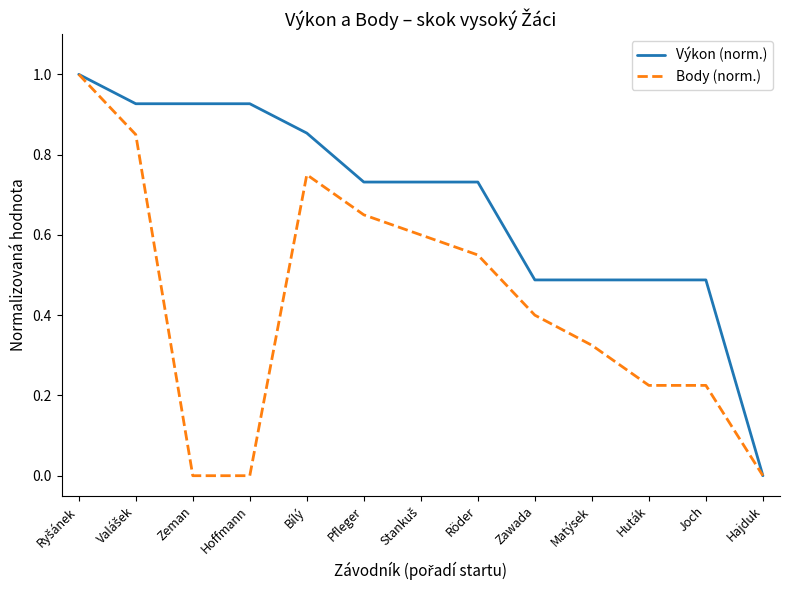

Which series has the largest total across all categories?

Výkon (norm.)